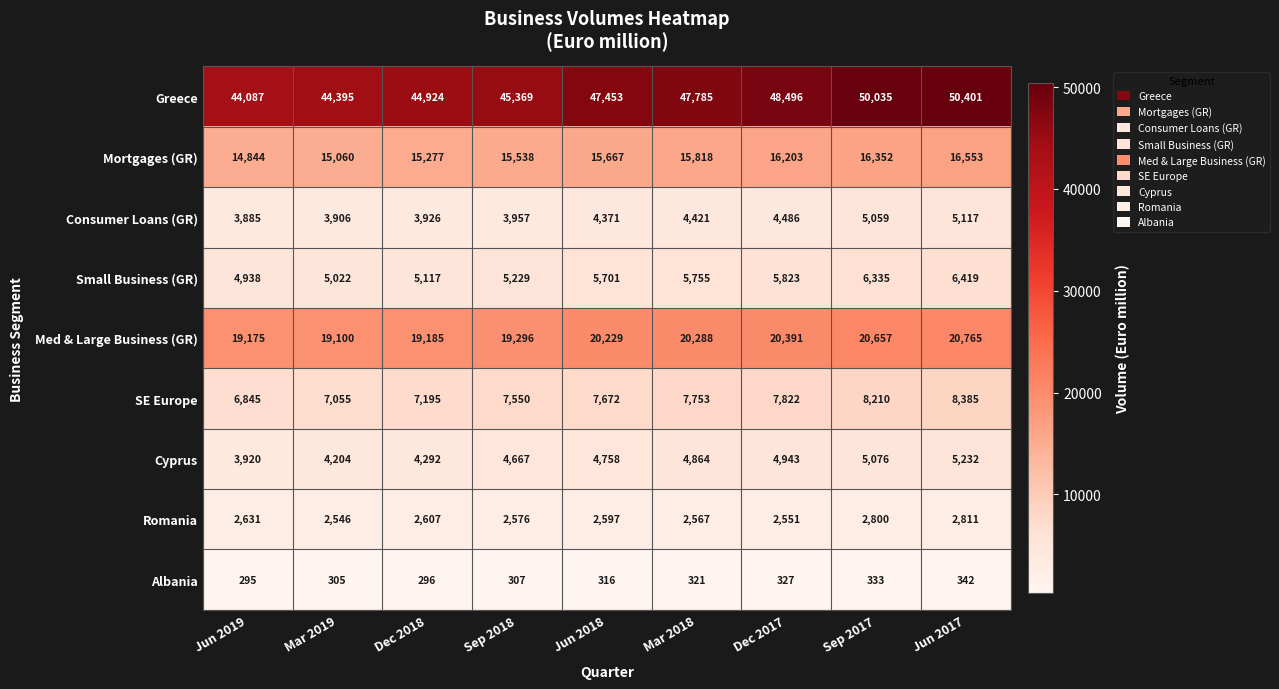

Which series has the largest total across all categories?

Greece